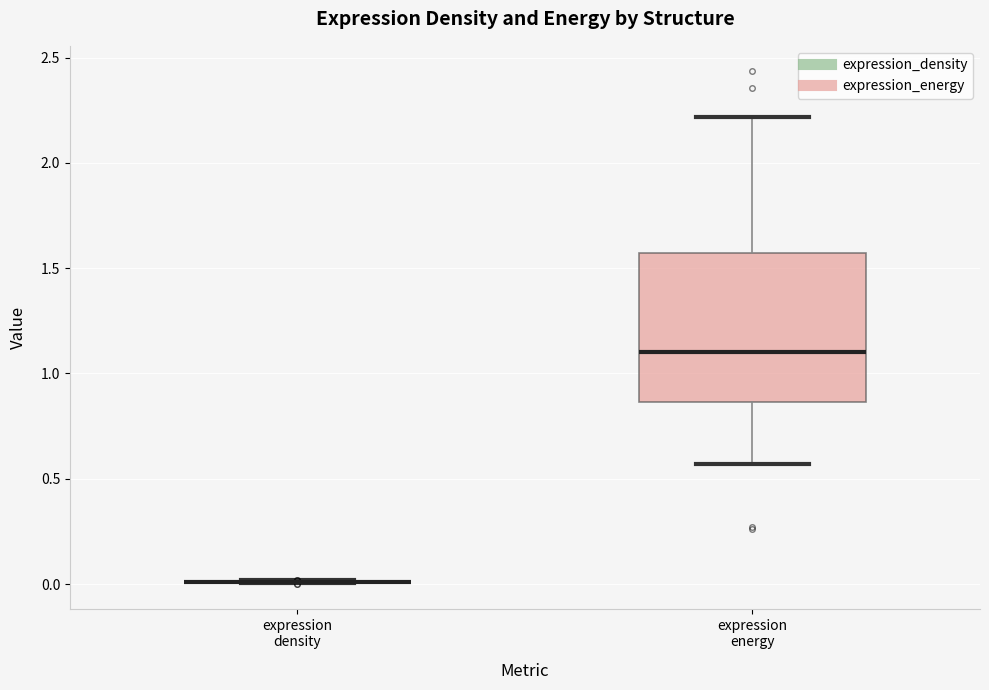

Where is the upper edge of the box for expression energy on the y-axis? The values are not printed on the chart, so give them approximately, as read against the axis.

1.55